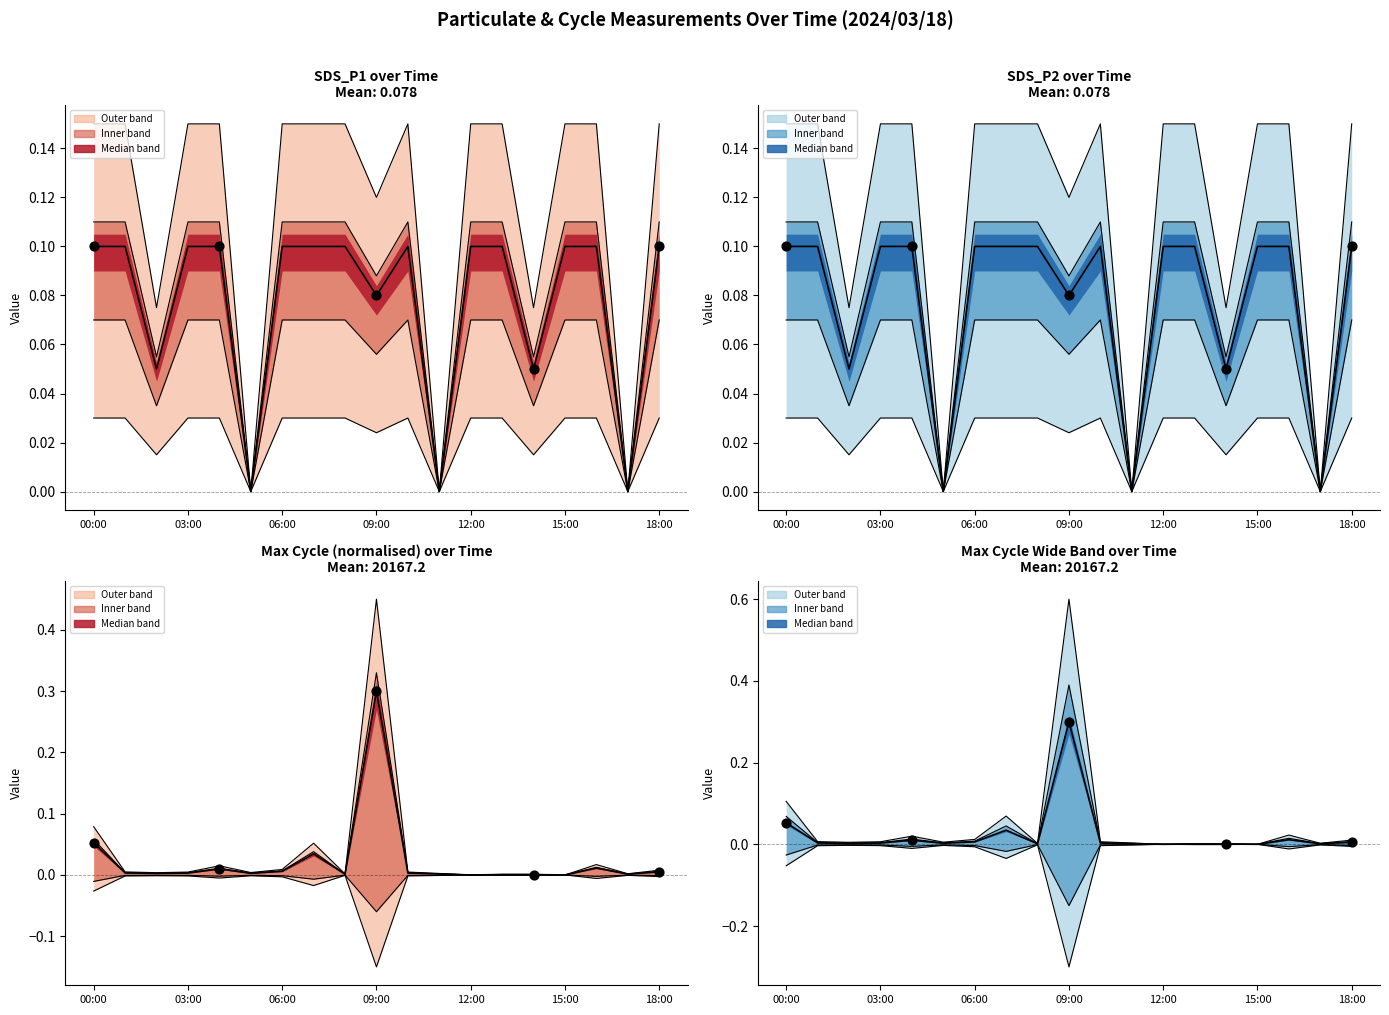

Which has a higher value, 12:00 or 00:00?

00:00